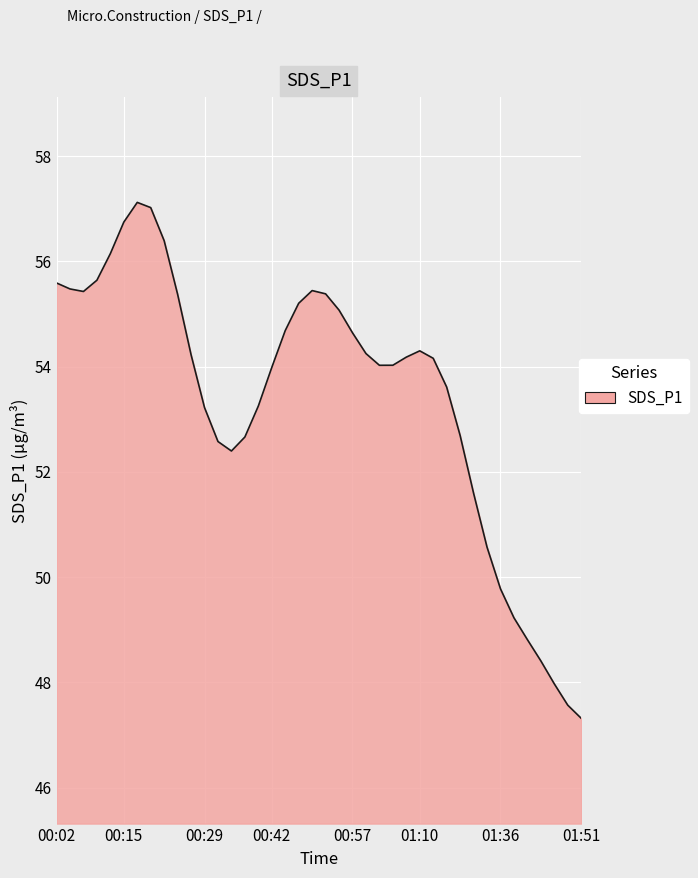

What is the minimum value shown in the chart?

47.3